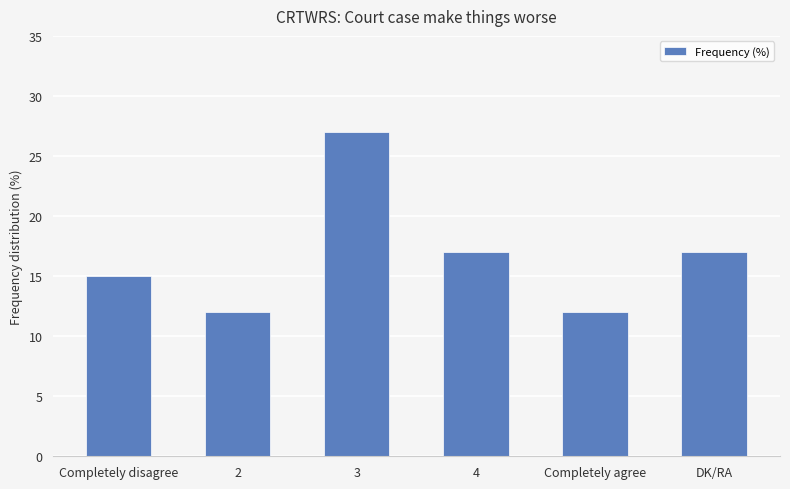

At which label does the data first exceed 17?

3